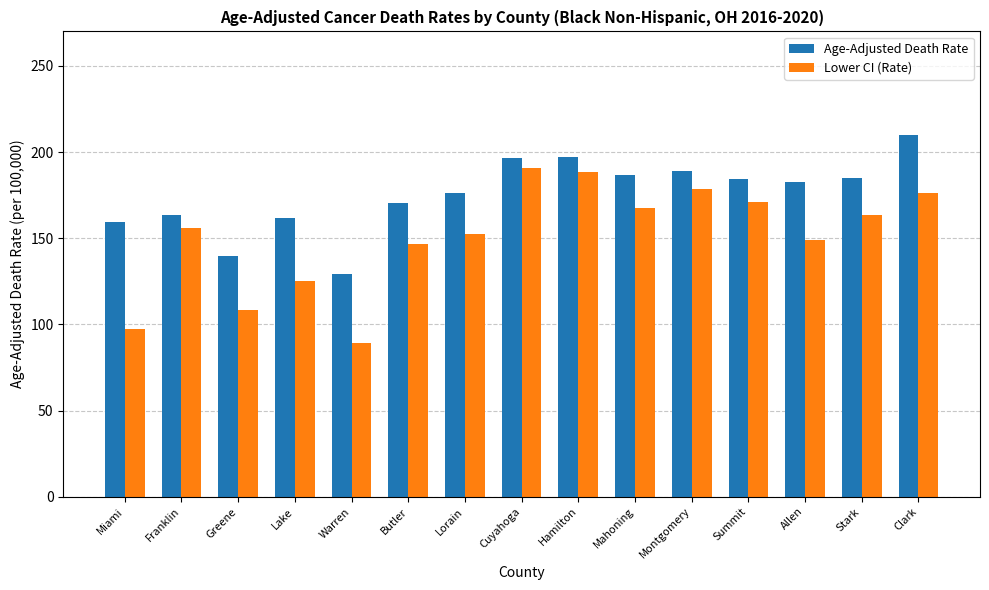

List the labels in order of Lower CI (Rate) value, largest first.

Cuyahoga, Hamilton, Montgomery, Clark, Summit, Mahoning, Stark, Franklin, Lorain, Allen, Butler, Lake, Greene, Miami, Warren